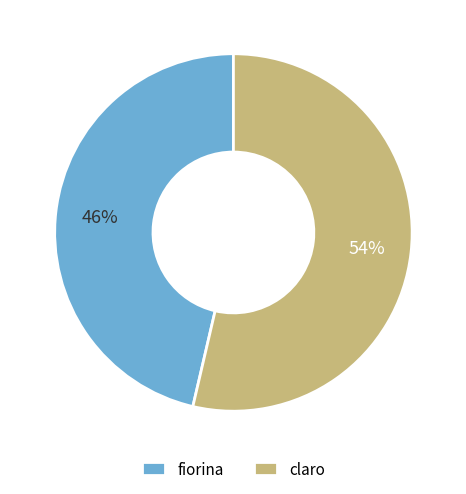

What percentage is the claro slice, to the nearest percent?

53%